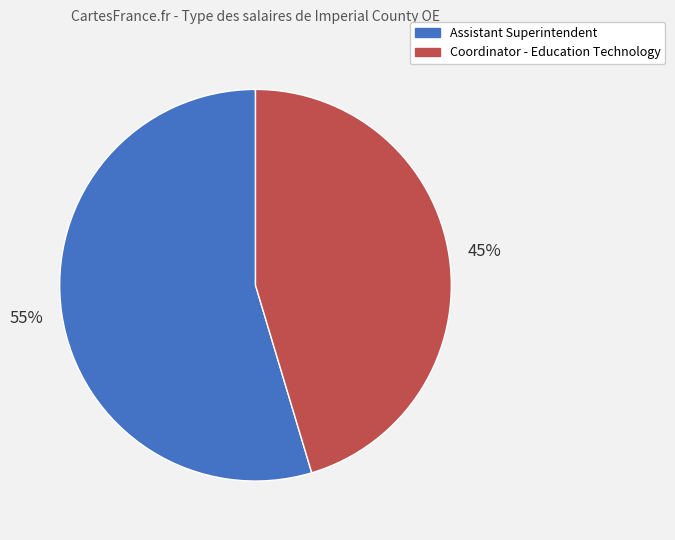

Do Assistant Superintendent and Coordinator - Education Technology together represent more than half of the pie?

Yes